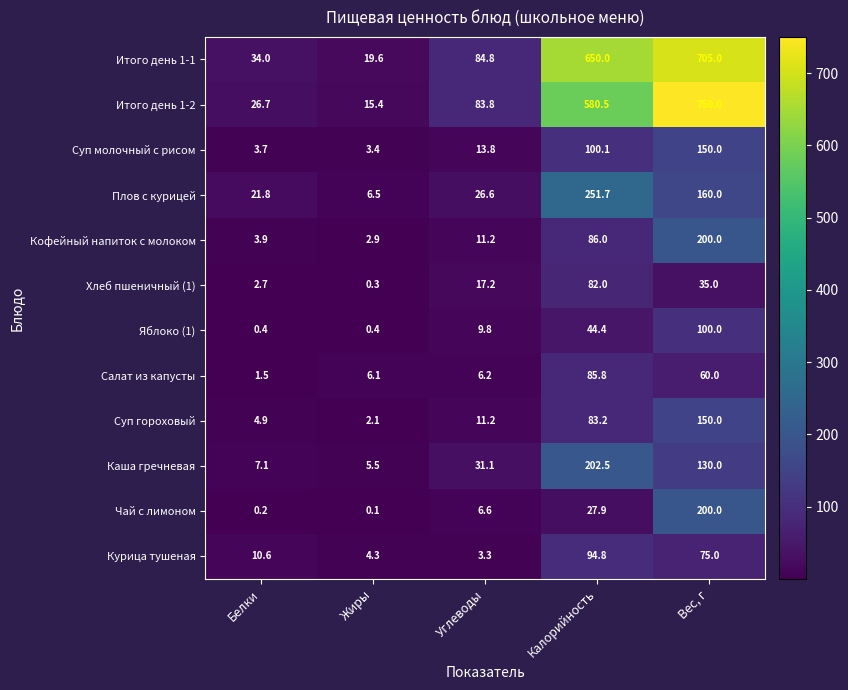

At which label does Суп гороховый first exceed 11?

Углеводы